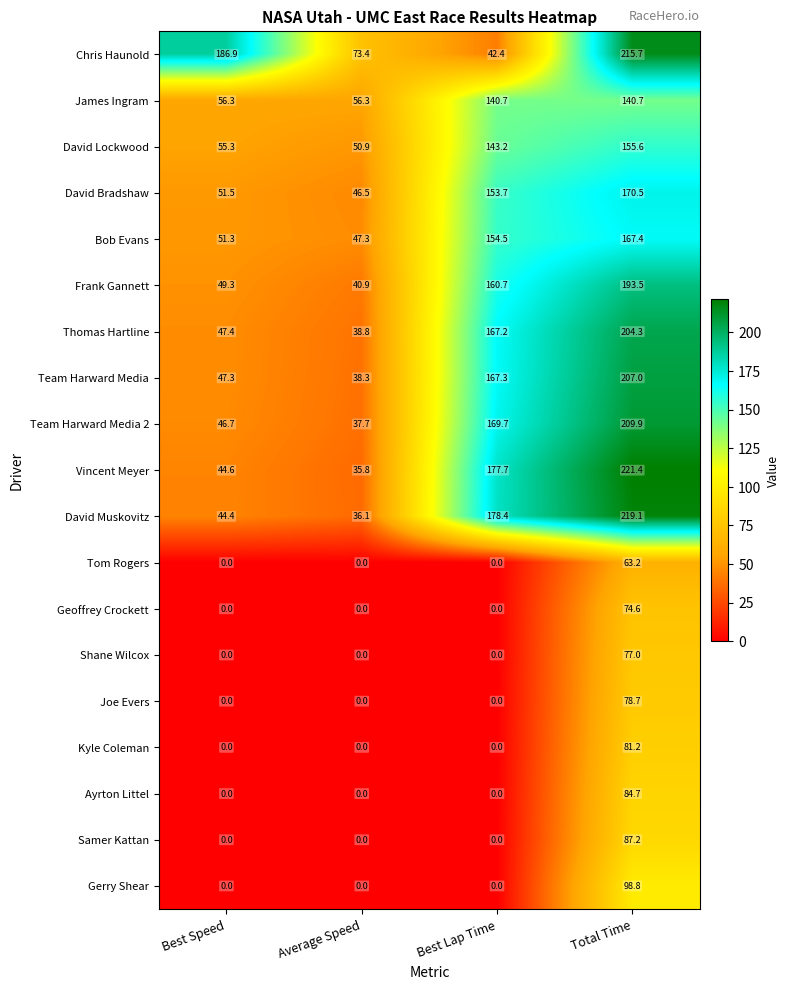

Which series has the largest range (max minus min)?

Vincent Meyer